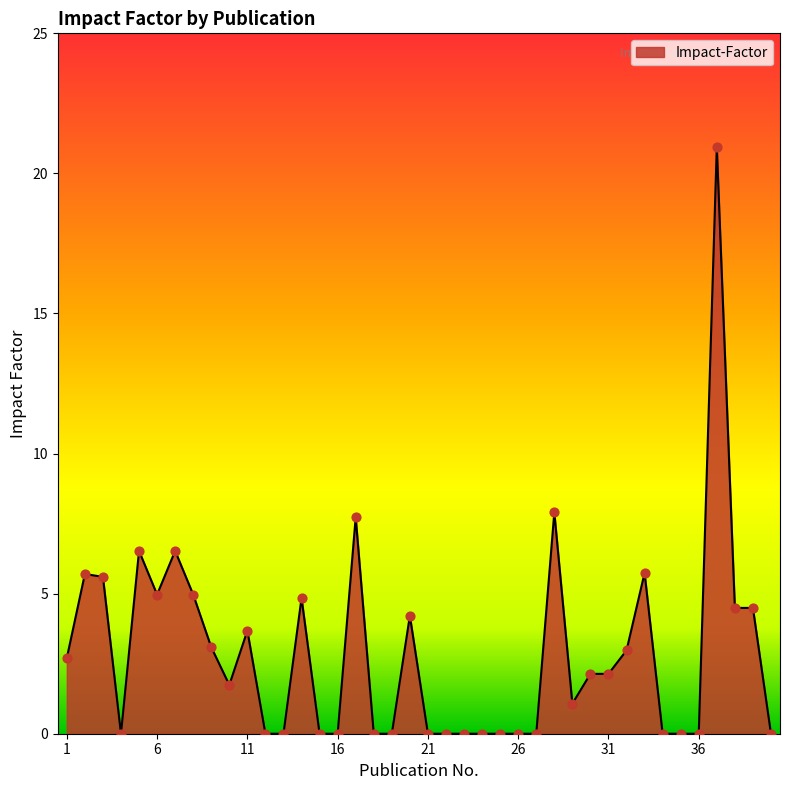

What is the difference between the maximum and minimum values?

21.0